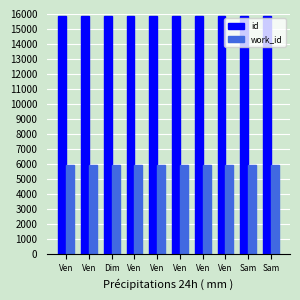

Which series has the largest total across all categories?

id